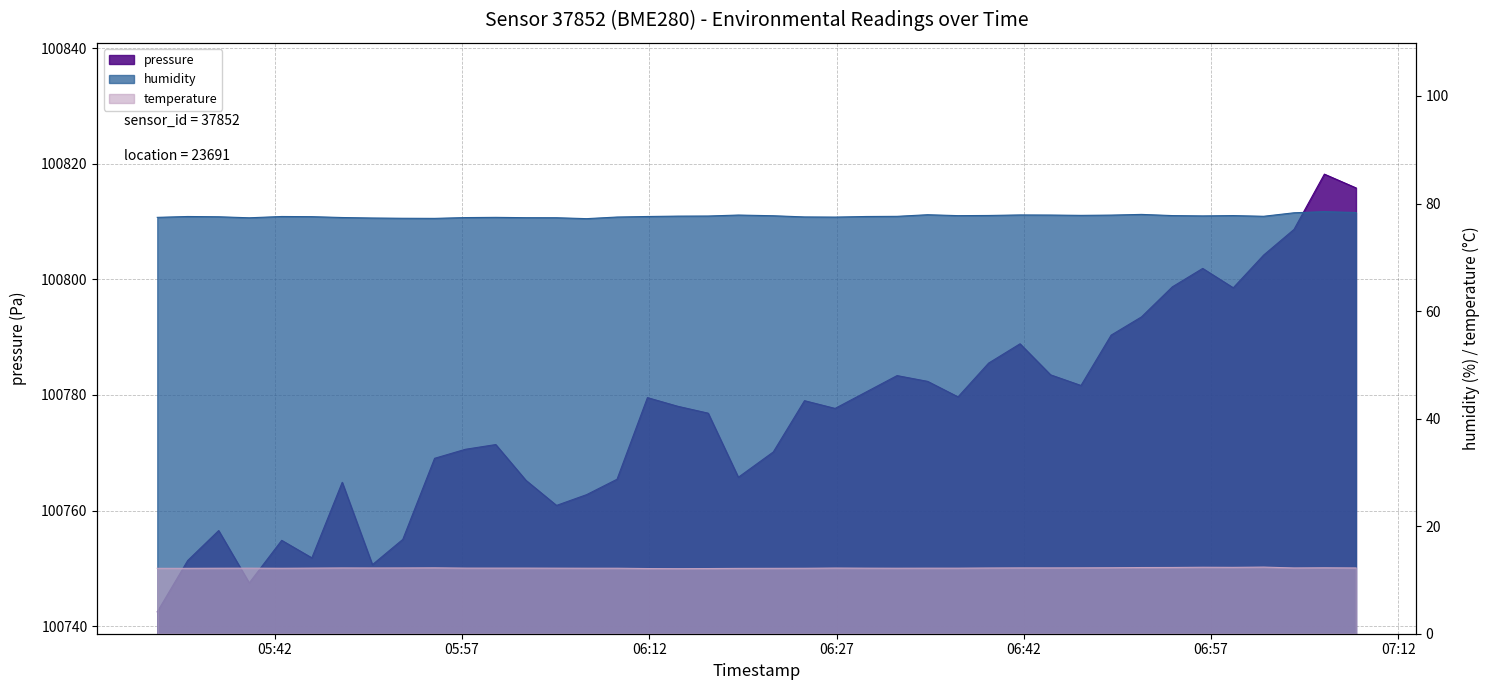

Is the value of temperature at 2024-02-16T06:56:20 greater than the value of humidity at 2024-02-16T06:26:53?

No